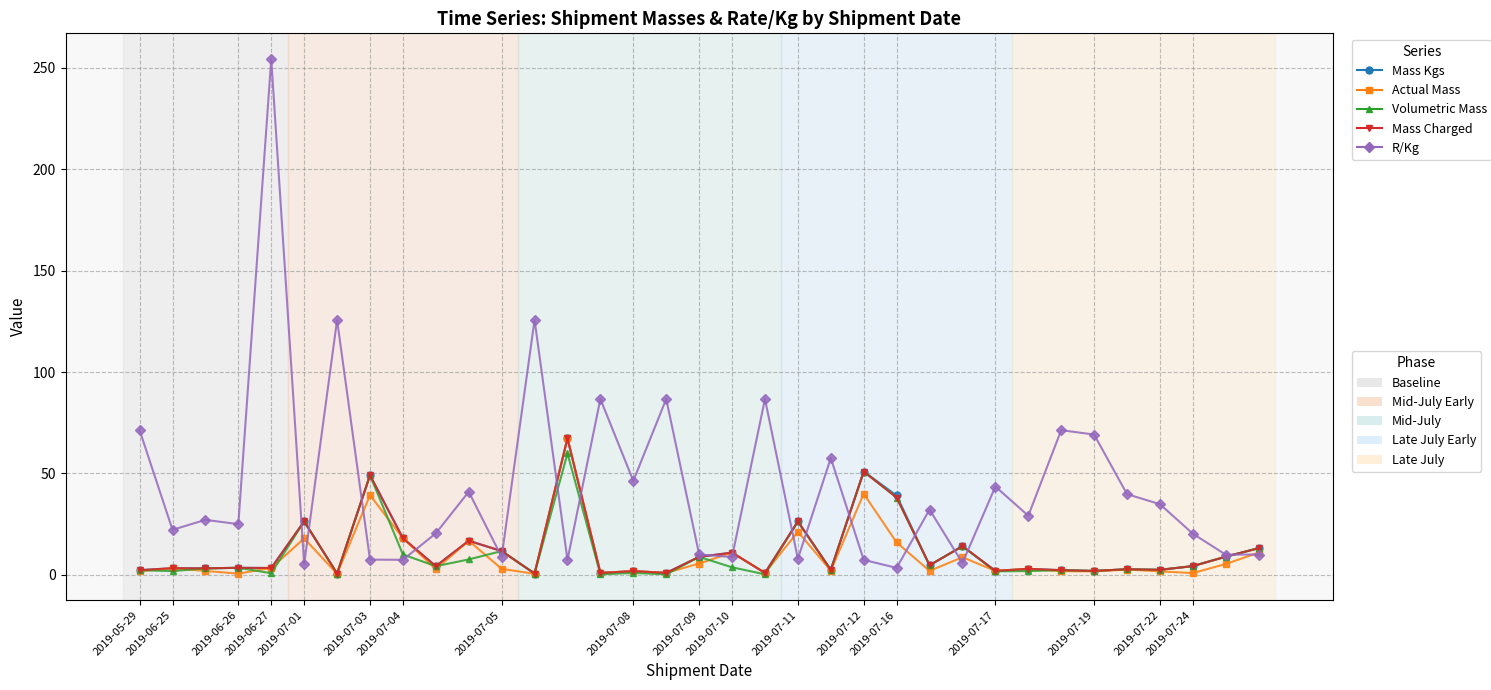

What is the greatest value displayed?

254.3